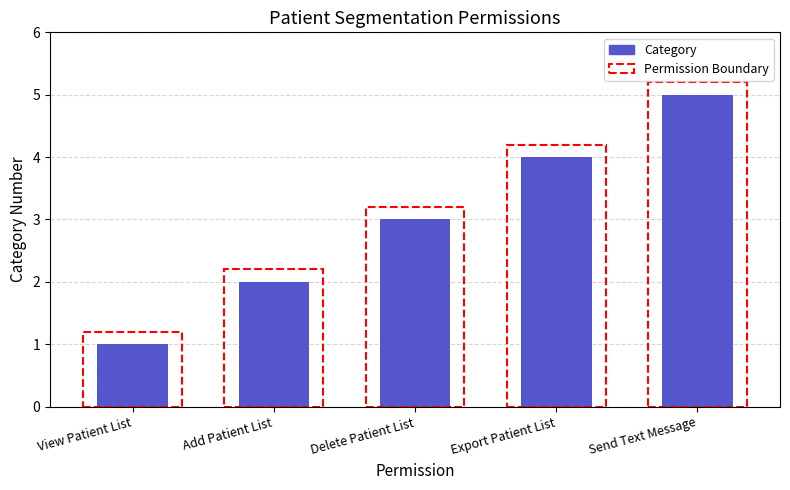

What is the value of the 3rd bar from the left?

3